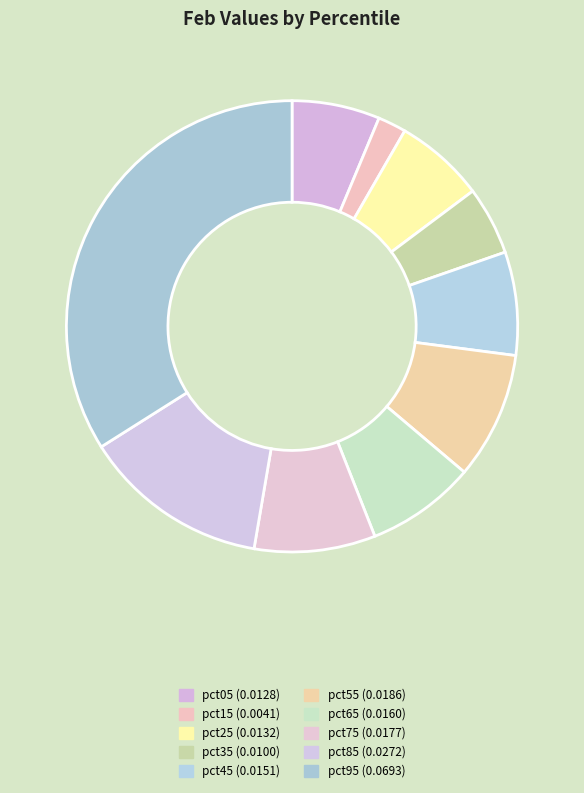

To the nearest percent, what is the difference between the pct25 and pct45 slice percentages?

1%